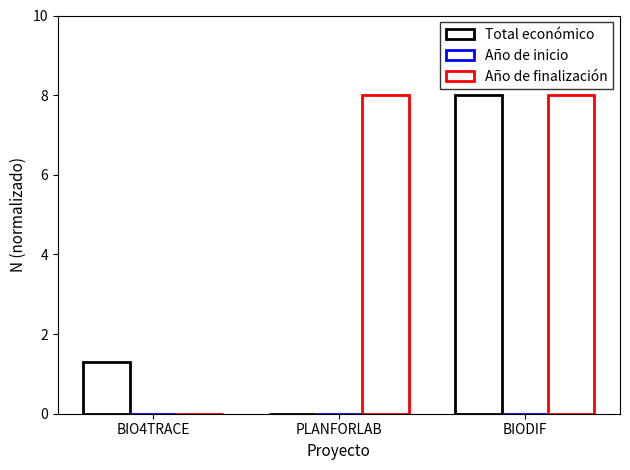

True or false: Año de finalización has a value of 8.0 at PLANFORLAB.

True